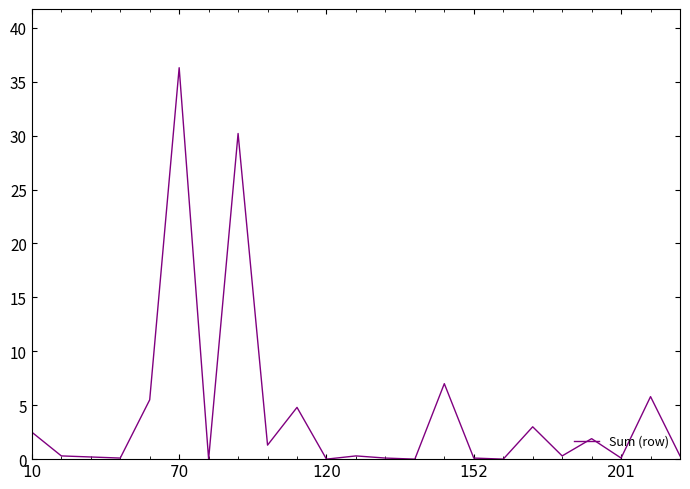

What is the average value?

4.4